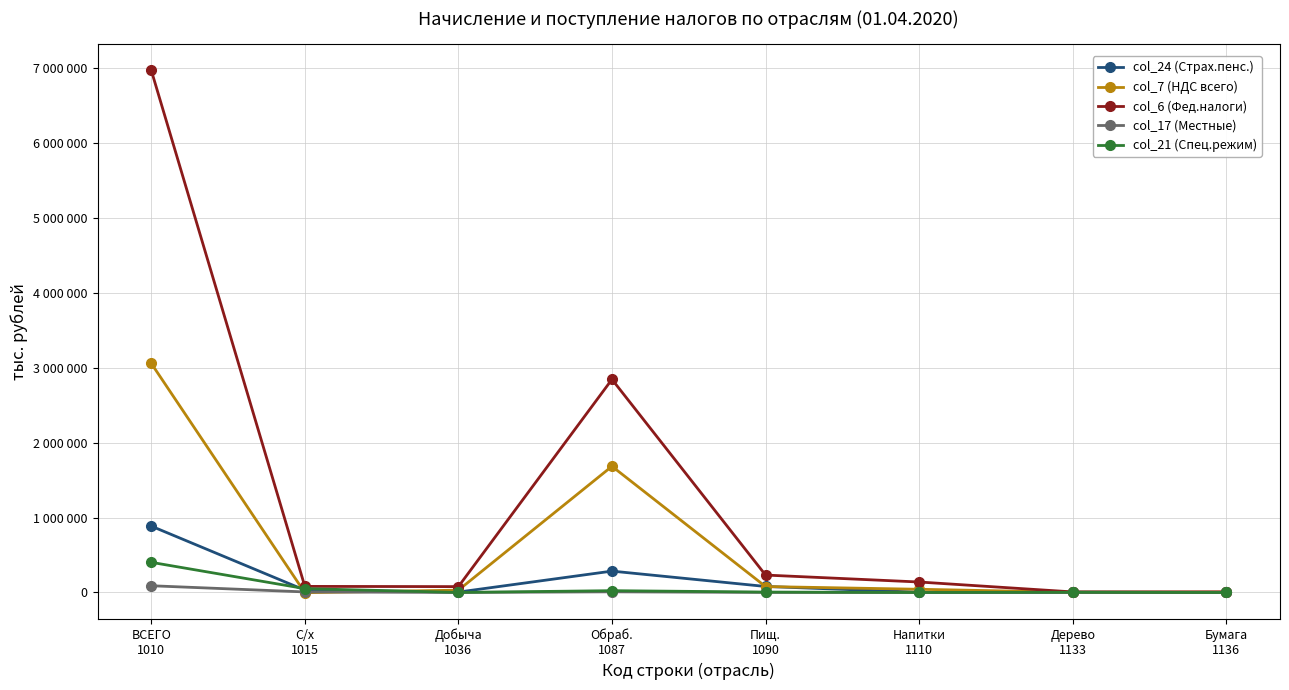

How many interior local valleys does the col_6 (Фед.налоги) series have?

2